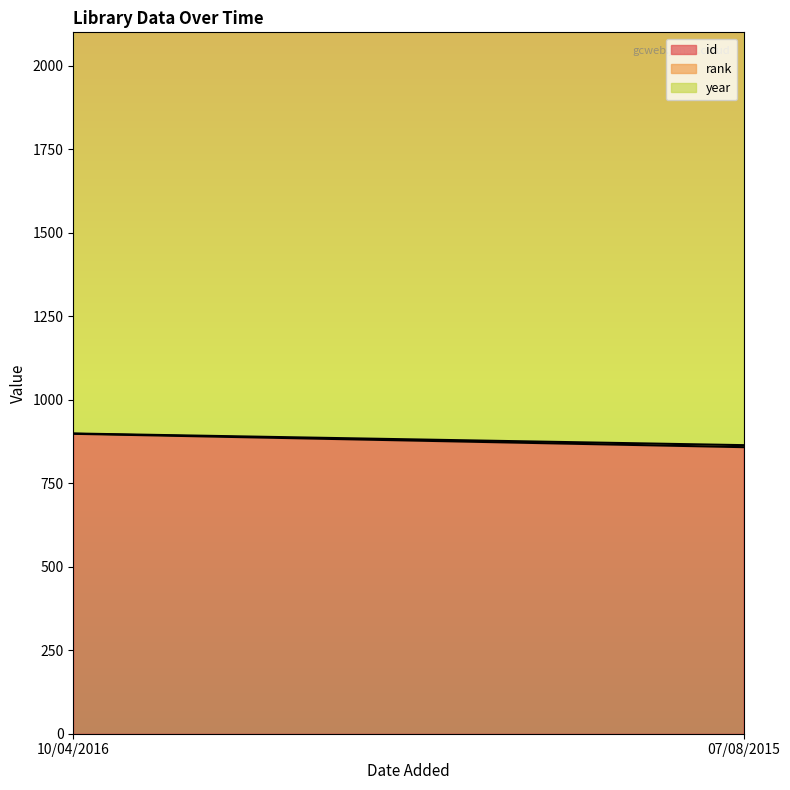

Rank the series at 10/04/2016 from highest to lowest value.

year, id, rank